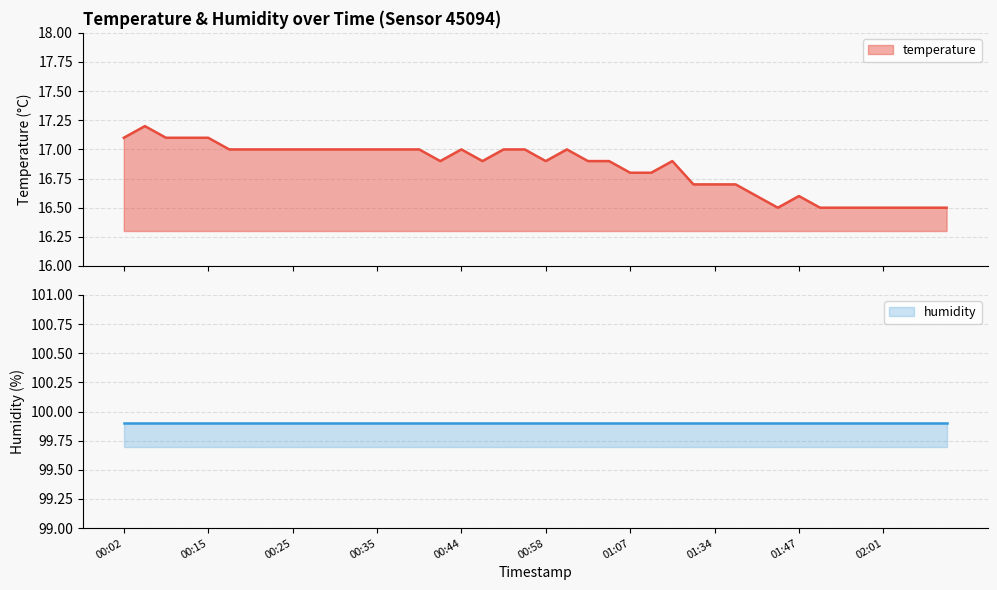

How many interior local peaks (higher than both neighbors) does the data have?

5